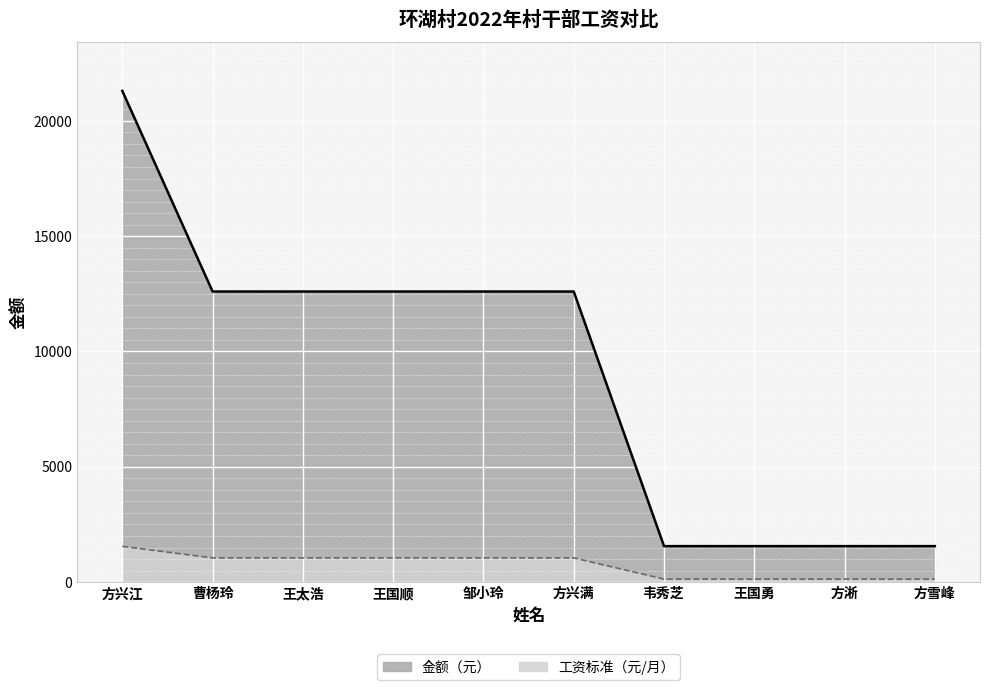

What is the highest value of the 工资标准（元/月） series?

1550